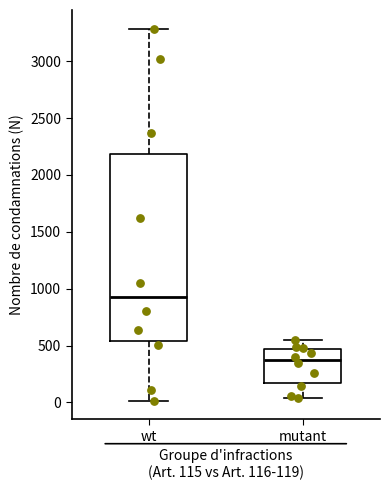

Where is the lower edge of the box for wt on the y-axis? The values are not printed on the chart, so give them approximately, as read against the axis.

550